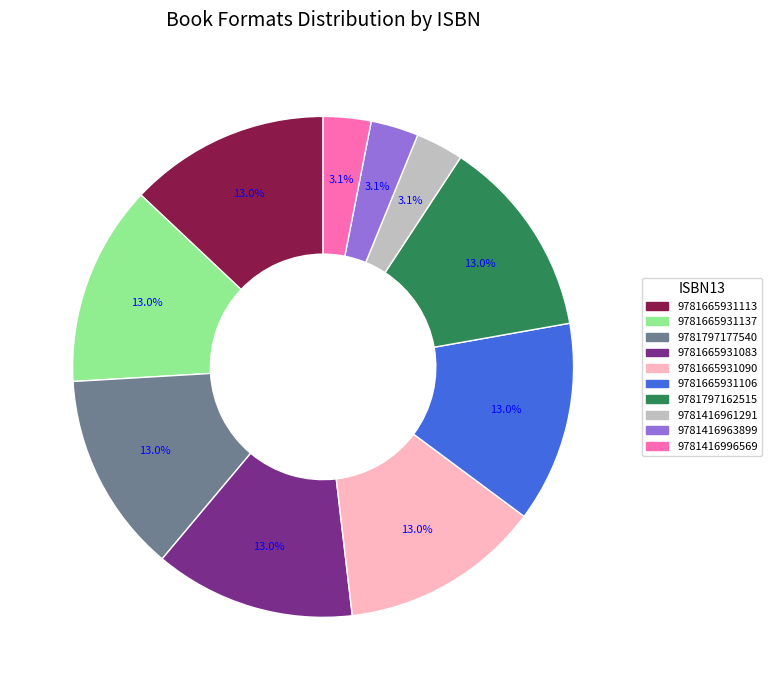

Count the number of slices in the pie.

10